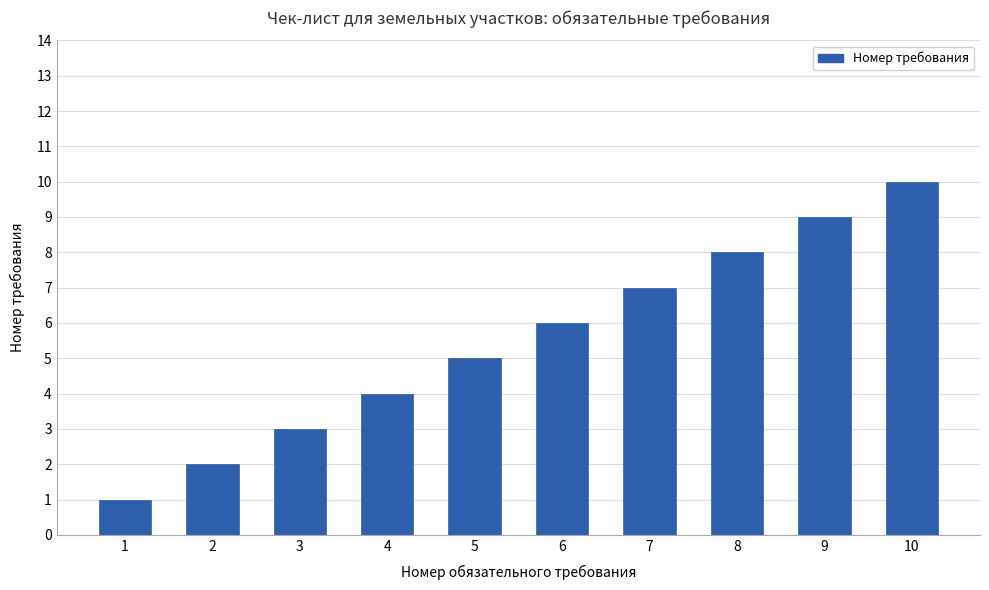

What is the maximum value shown in the chart?

10